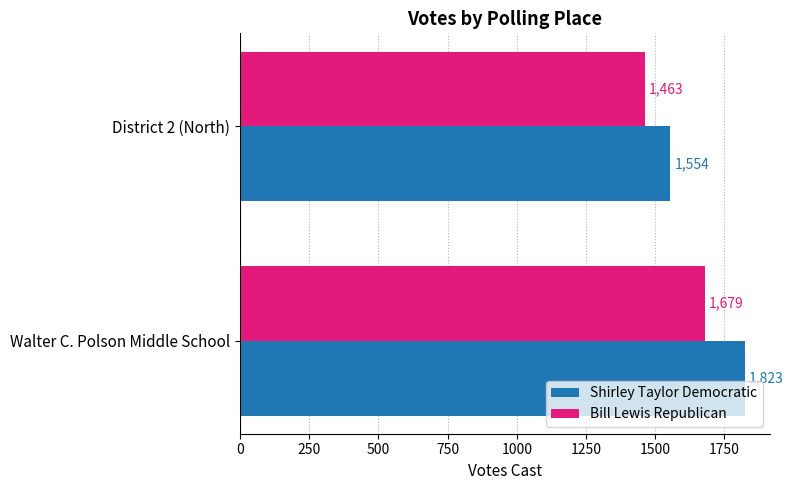

Count the number of categories in the chart.

2